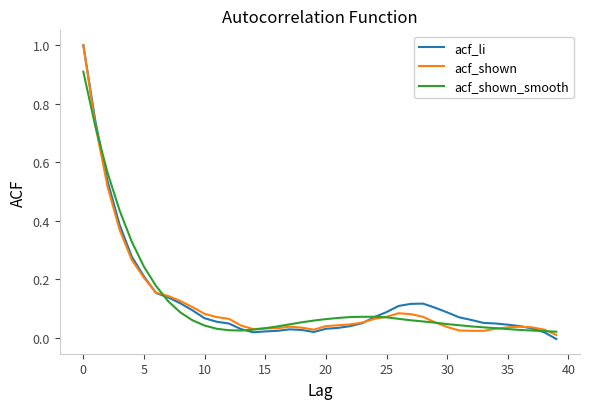

Which series has the widest spread of values?

acf_li